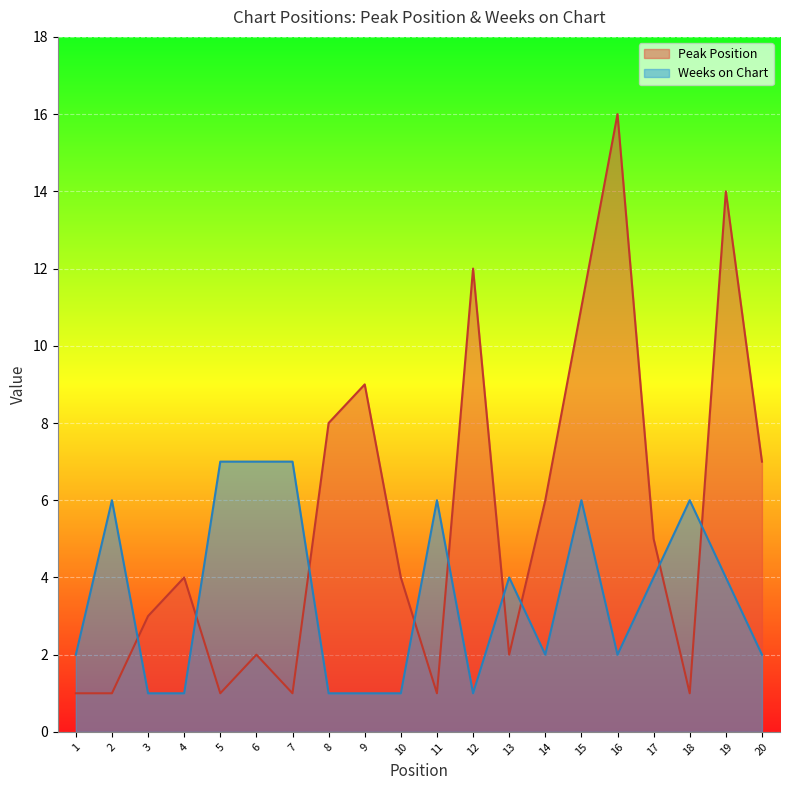

Which category has the highest value in the Peak Position series?

16